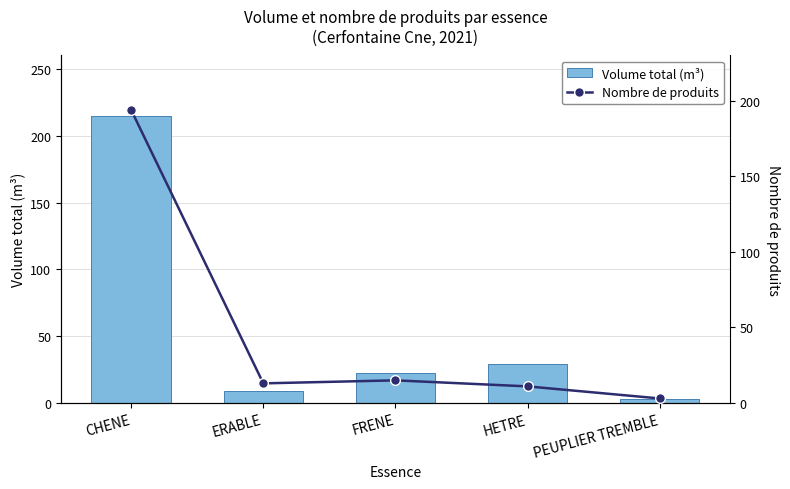

The value of Volume total (m³) at PEUPLIER TREMBLE is 4.5. True or false?

False